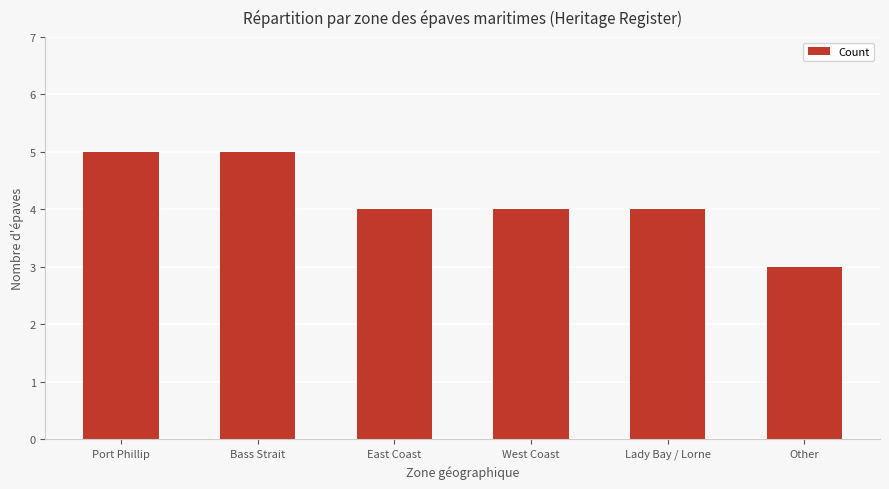

At which label does the data first exceed 4?

Port Phillip